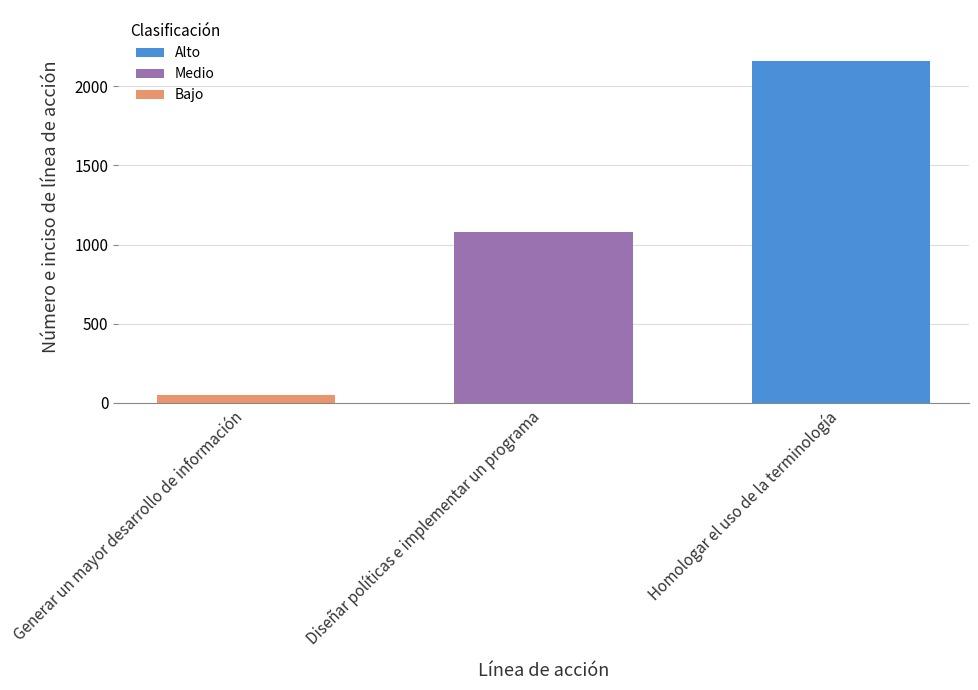

List the labels in order of value, largest first.

Homologar el uso de la terminología, Diseñar políticas e implementar un programa, Generar un mayor desarrollo de información